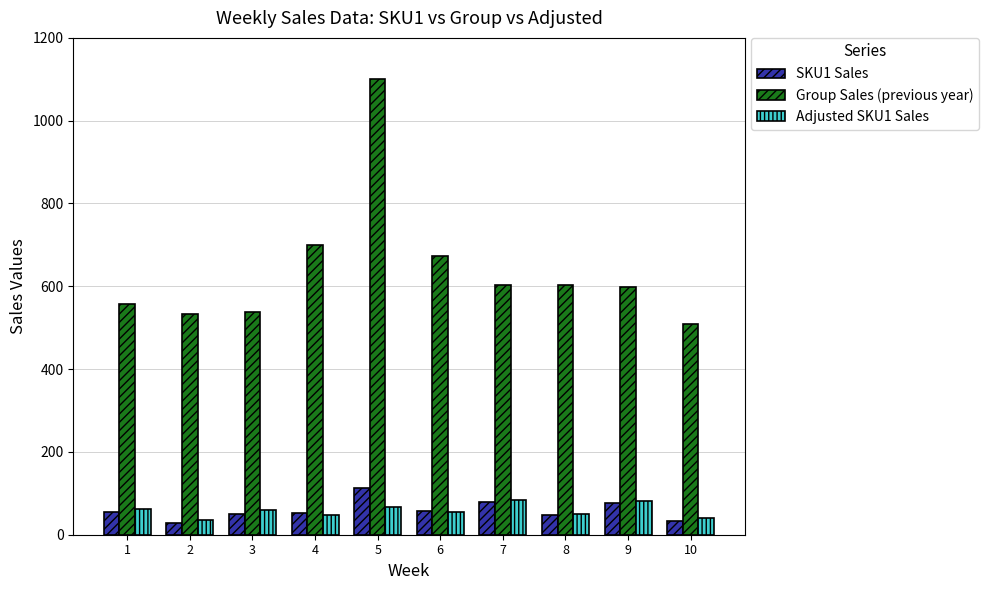

What is the difference between the SKU1 Sales values at 9 and 6?

18.0